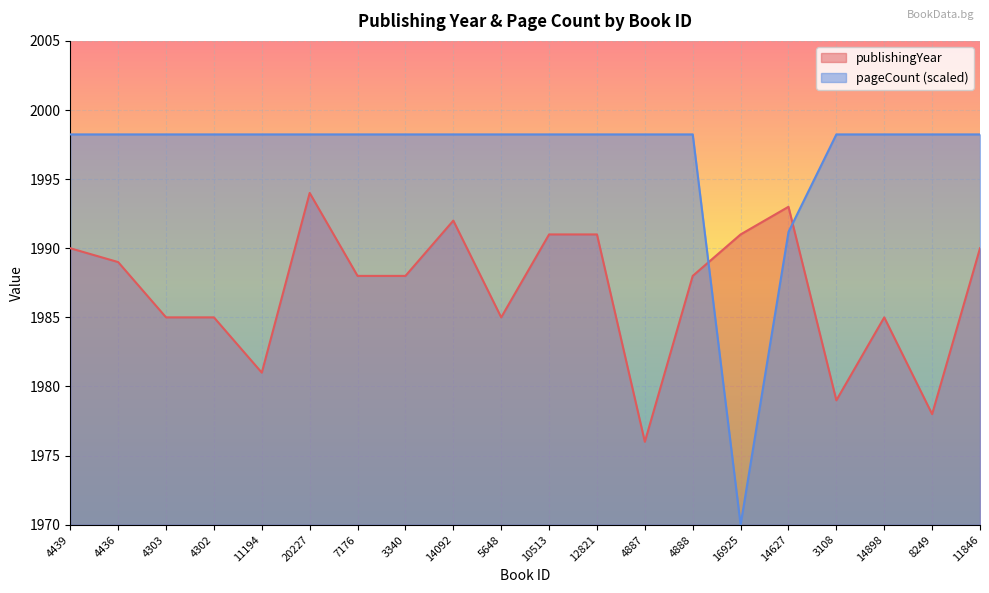

What position from the right is 3108?

4